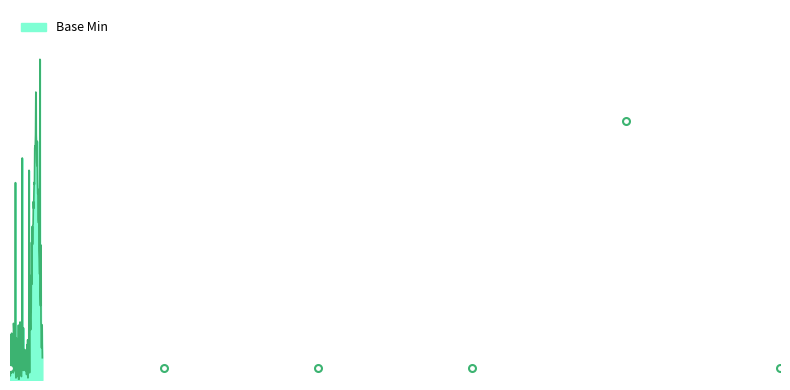

Rank the categories by value from lowest to highest.

Extension, Extension.id, Extension.extension, Extension.url, Extension.value[x], Extension.url(min)